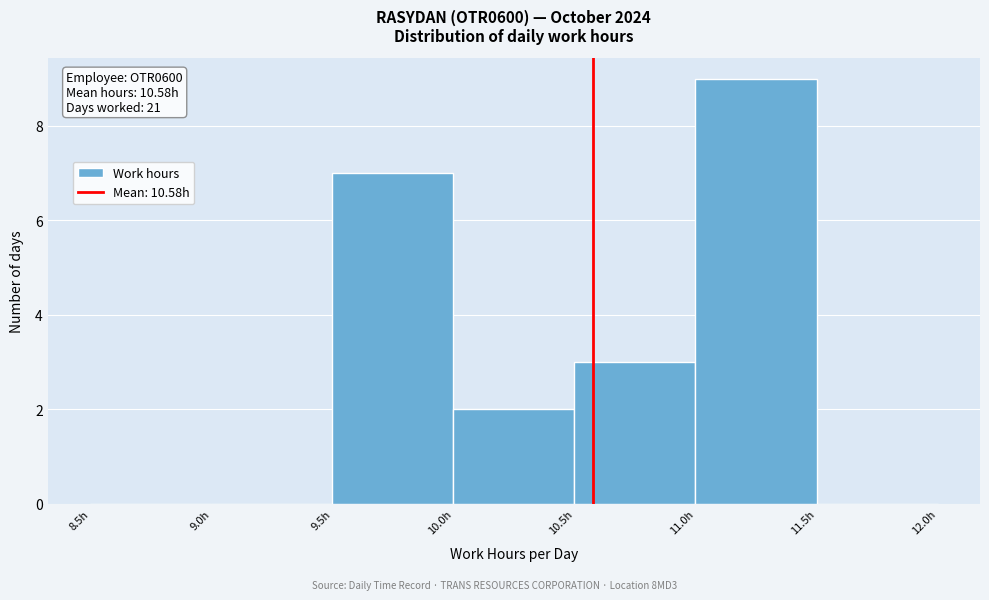

Which range on the x-axis has the tallest bar?

11.0 to 11.5